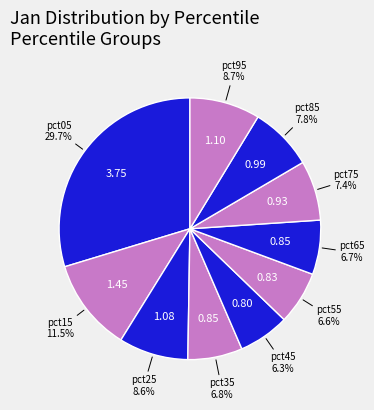

Does any single category account for the majority?

No